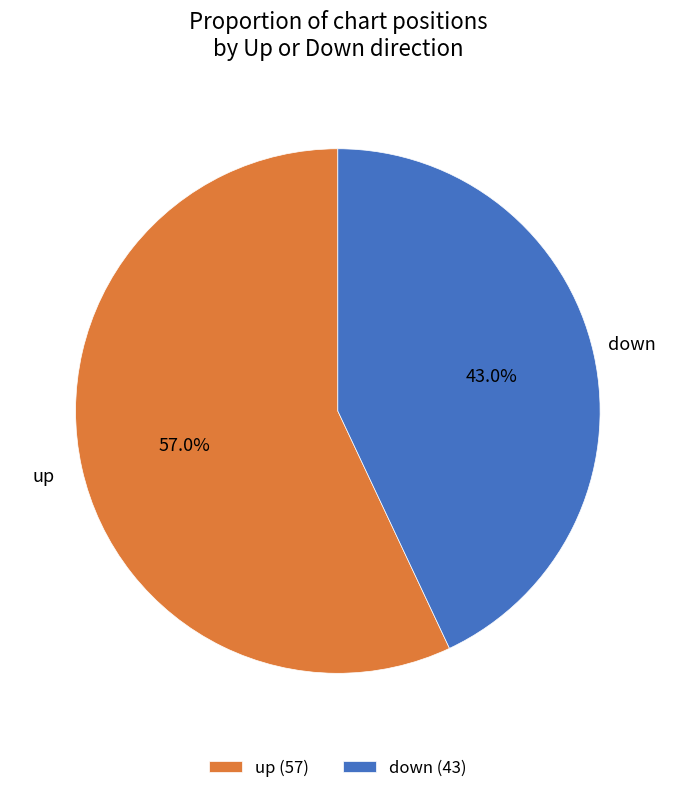

What portion of the pie excludes down?

57.0%